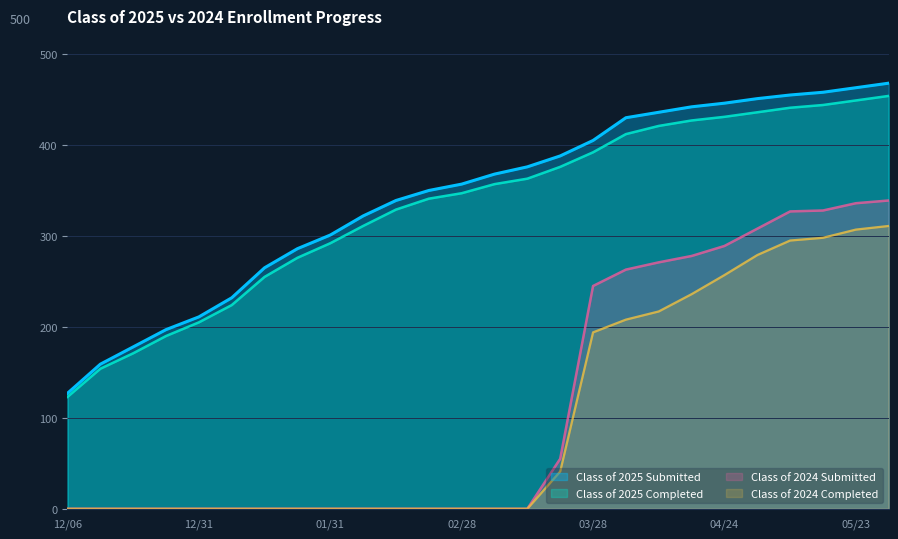

Where is Class of 2024 Submitted nearest to the value 169?

03/28